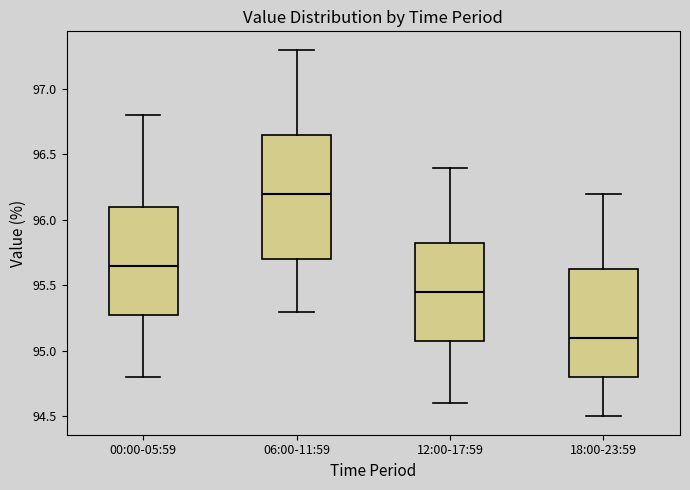

Reading left to right, transcribe this box plot: for each box, give where its median line is, the range the box spans, and where its two whiskers end, as read against the y-axis. The values are not printed on the chart, so give them approximately, as read against the axis.

00:00-05:59: median 95.65, box 95.30 to 96.10, whiskers 94.80 to 96.80
06:00-11:59: median 96.20, box 95.70 to 96.65, whiskers 95.30 to 97.30
12:00-17:59: median 95.45, box 95.10 to 95.85, whiskers 94.60 to 96.40
18:00-23:59: median 95.10, box 94.80 to 95.65, whiskers 94.50 to 96.20